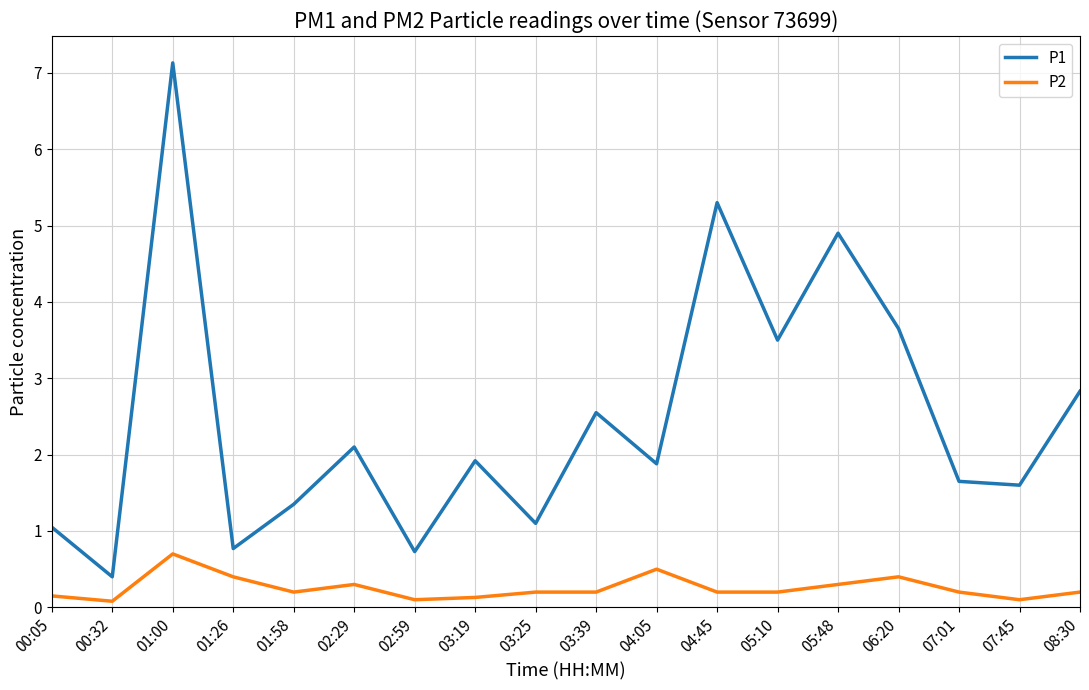

Is the value of P2 at 05:10 greater than the value of P1 at 01:58?

No